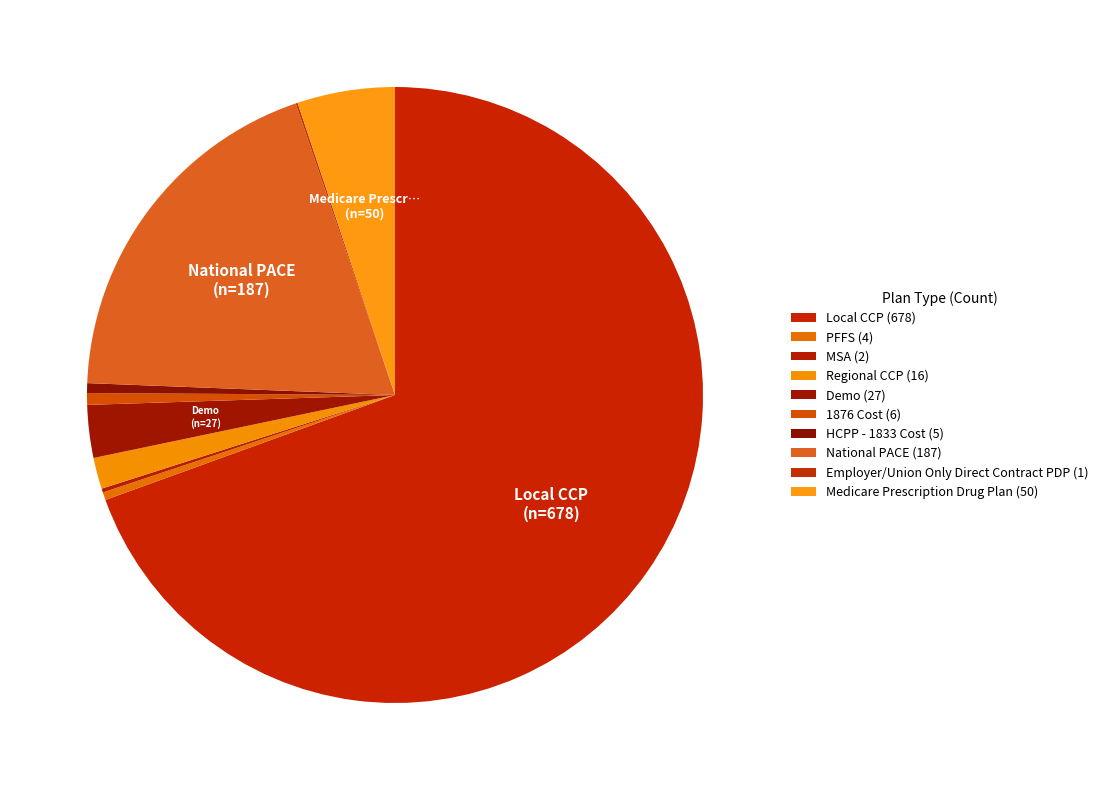

How many segments does this pie chart have?

10